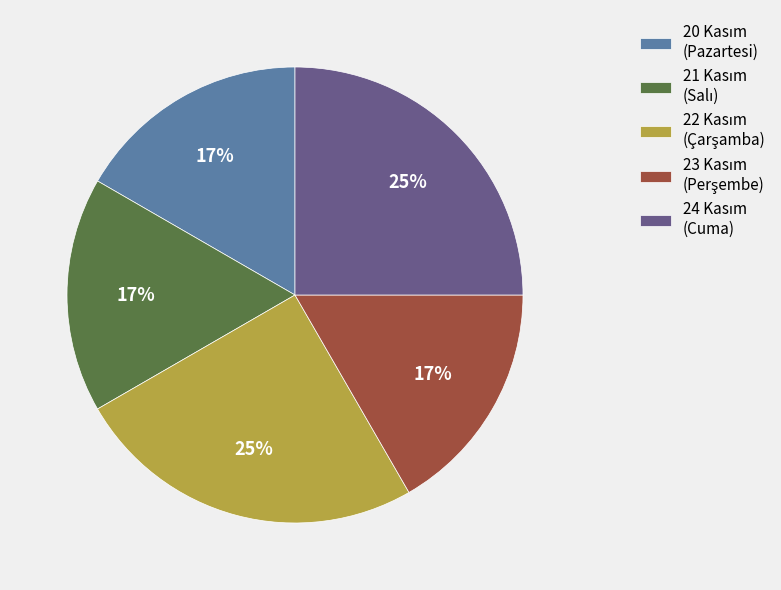

Is there a majority slice in this chart?

No